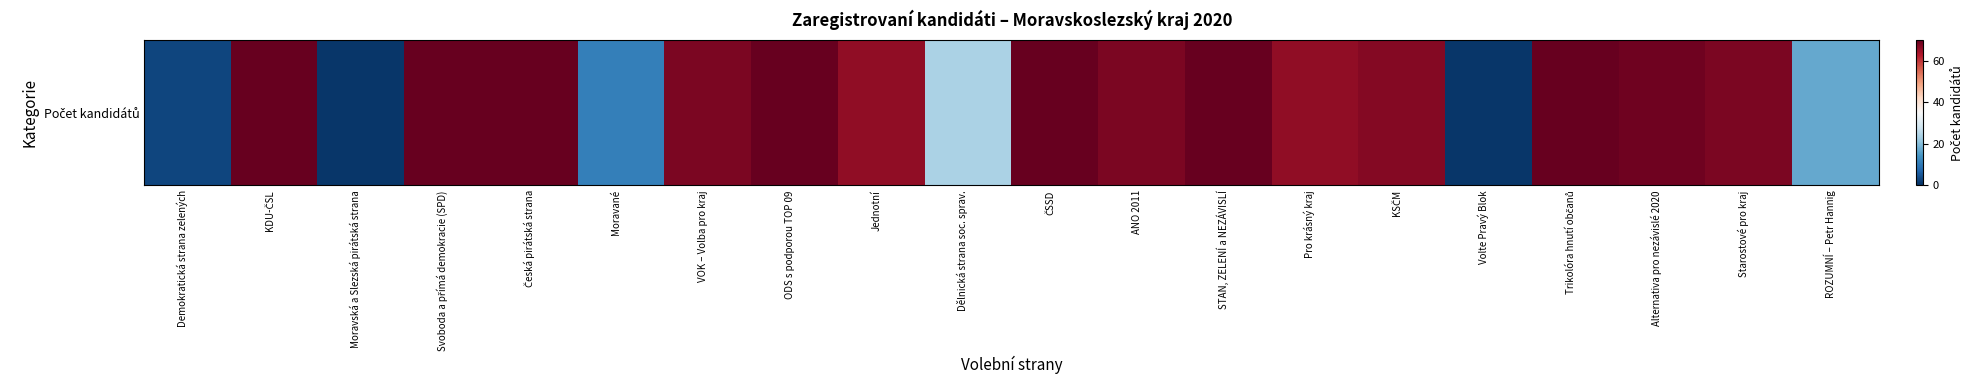

Which category has the lowest value across all series?

Moravská a Slezská pirátská strana